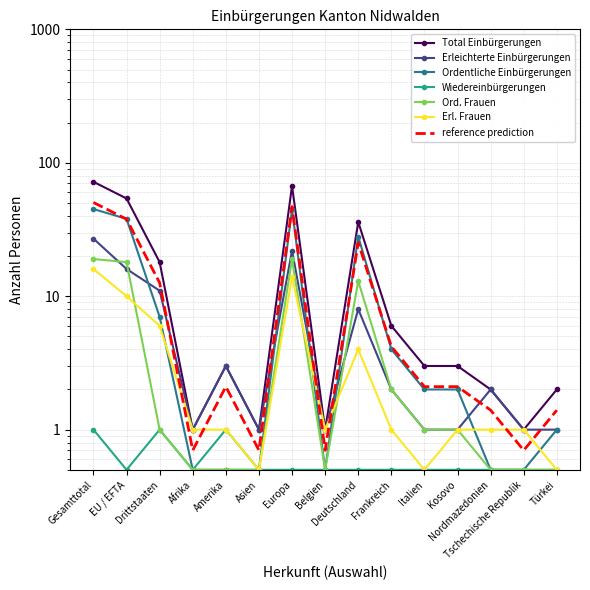

How many intersections are there between Erl. Frauen and Ordentliche Einbürgerungen?

5